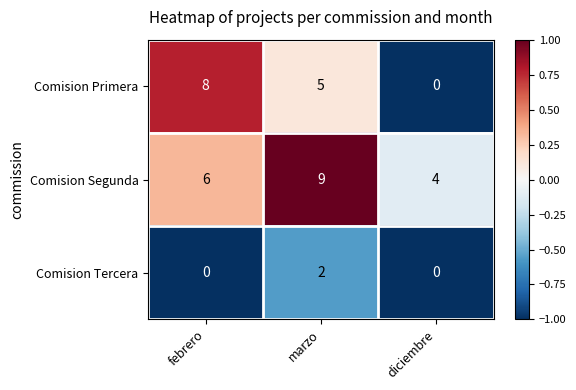

Which series has the largest range (max minus min)?

Comision Primera